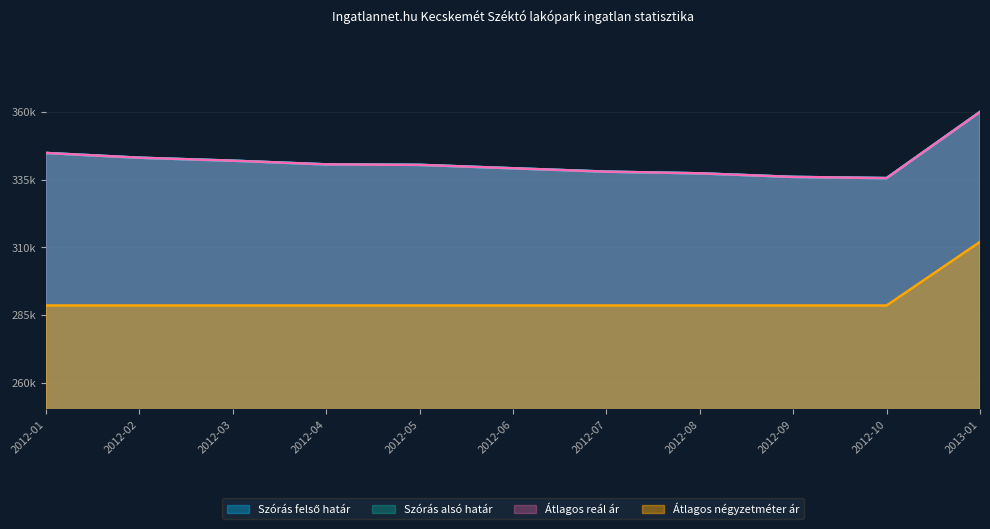

What is the difference between the second highest and minimum values in the Szórás alsó határ series?

9369